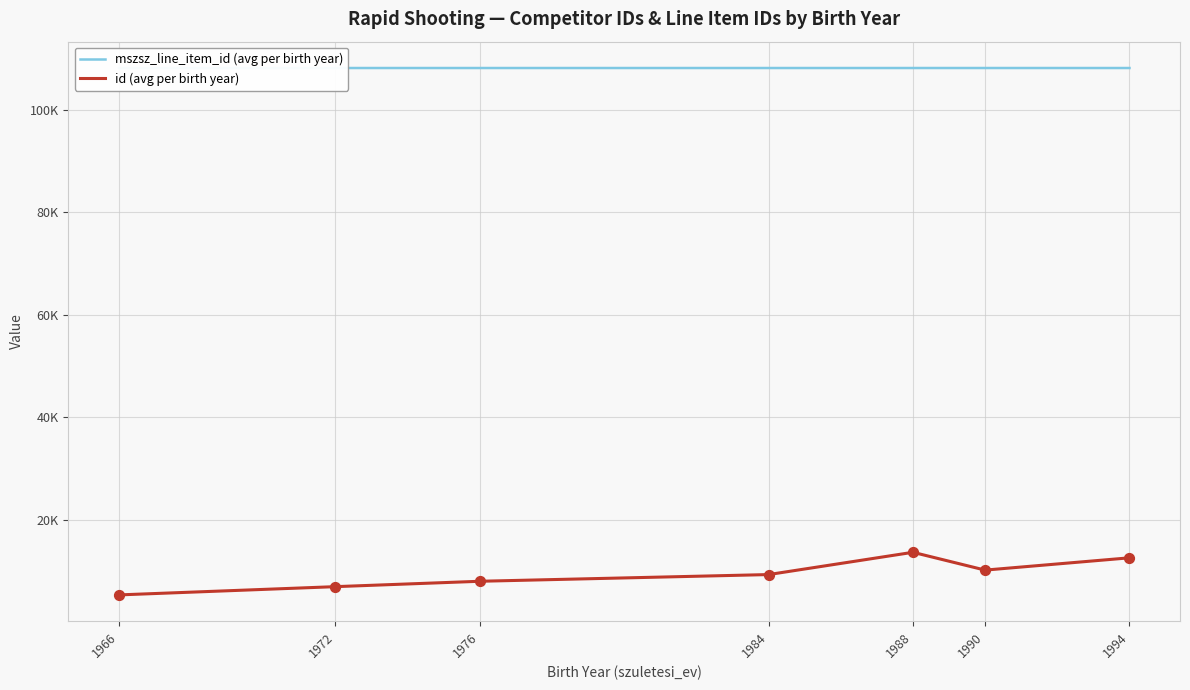

Does the chart have visible grid lines?

Yes